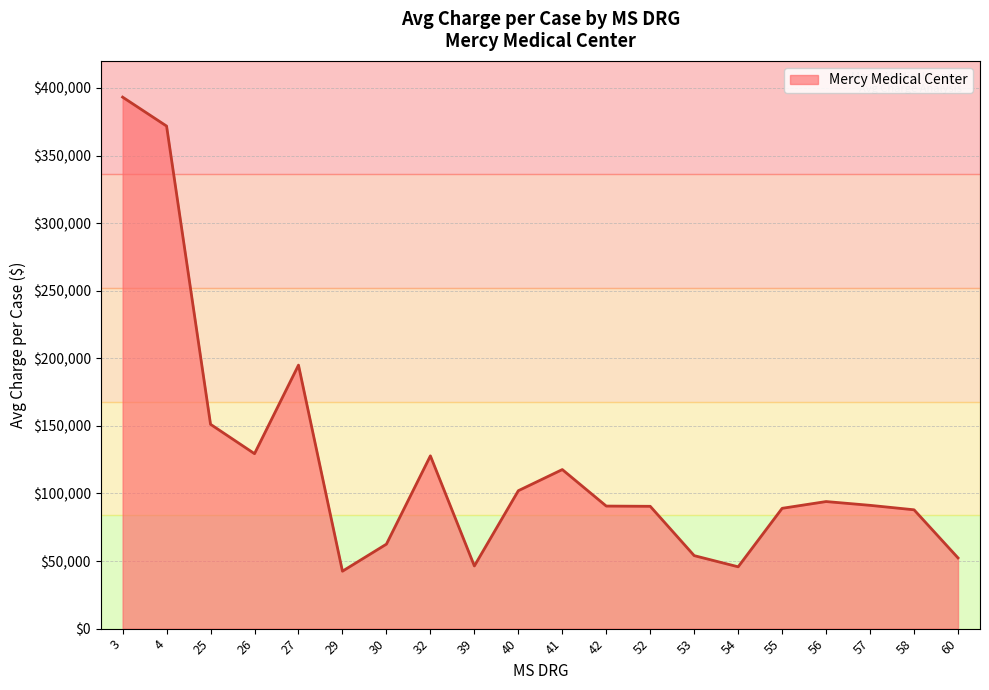

Where is the first local minimum?

26